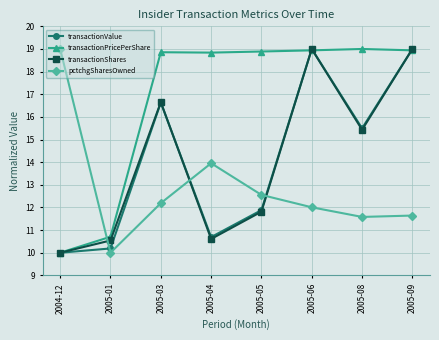

Count the number of categories in the chart.

8